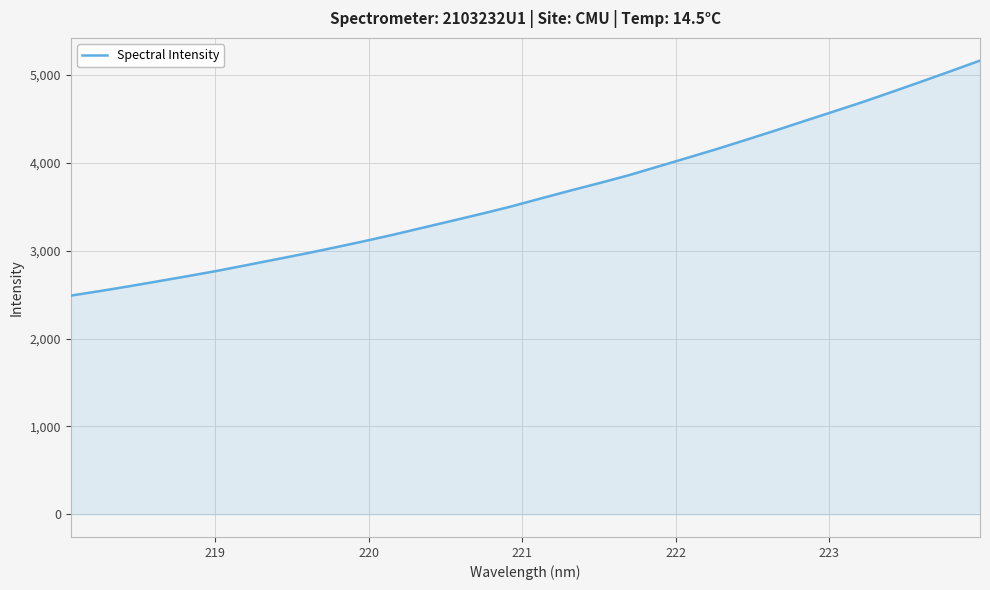

What is the minimum value shown in the chart?

2489.0